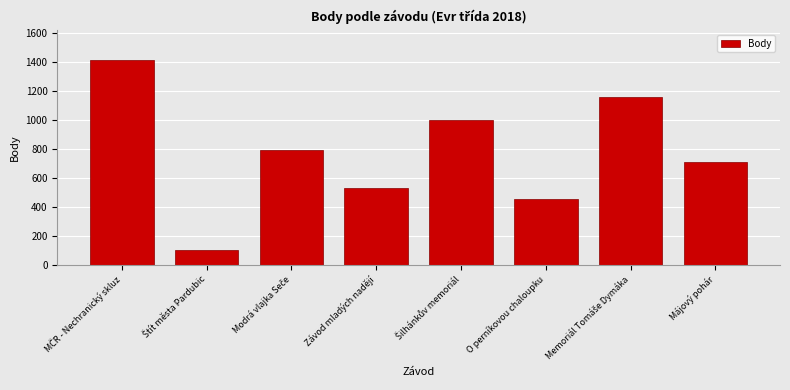

How many values are below 792?

4